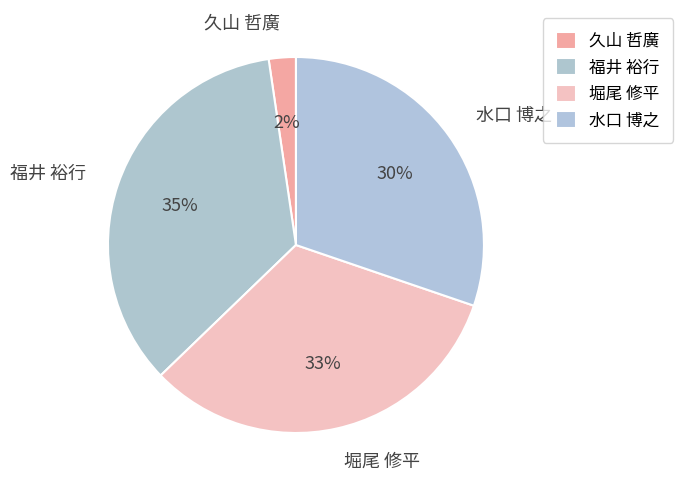

Is it true that 久山 哲廣 is 2% of the pie?

True